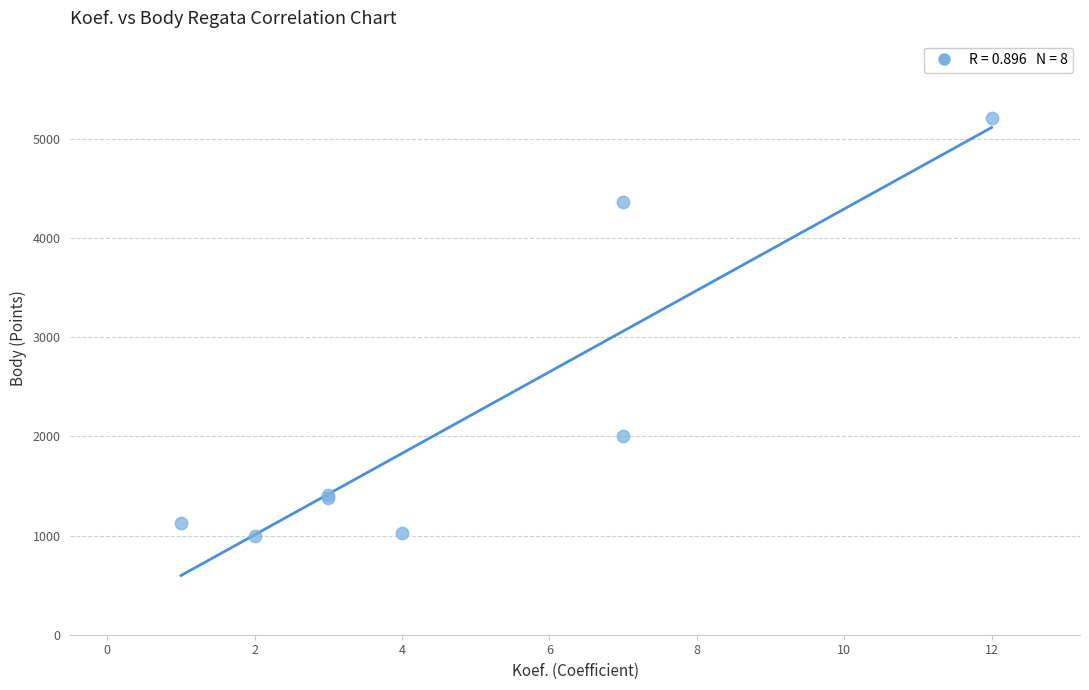

What Y value in the scatter plot is closest to 3104?

2006